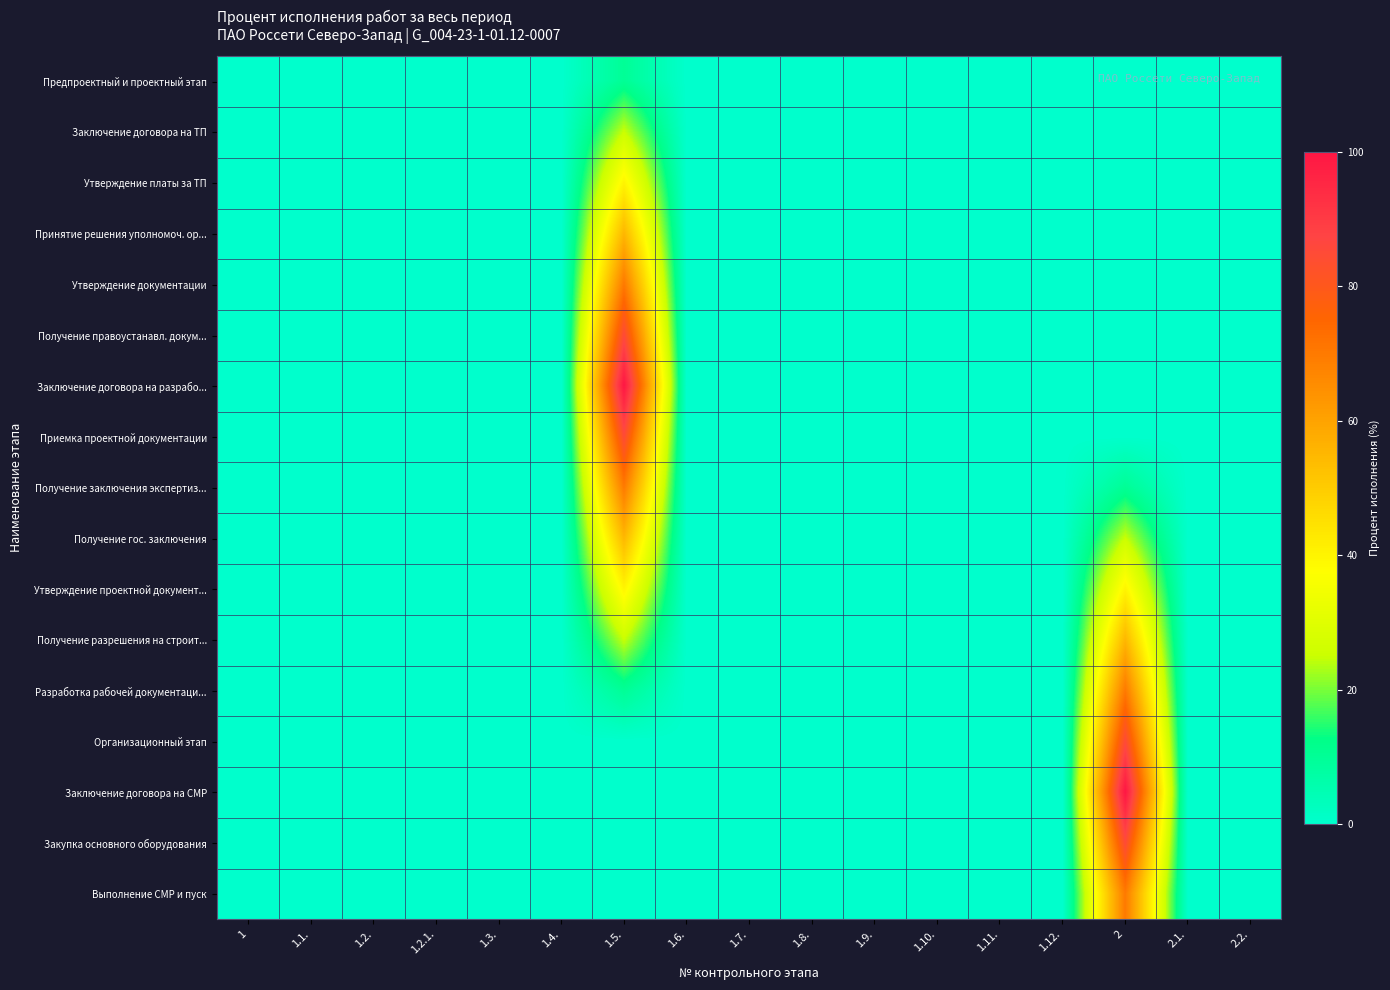

Rank the series by their maximum value, from lowest to highest.

Предпроектный и проектный этап, Заключение договора на ТП, Утверждение платы за ТП, Утверждение проектной документ..., Принятие решения уполномоч. ор..., Получение гос. заключения, Получение разрешения на строит..., Утверждение документации, Получение заключения экспертиз..., Разработка рабочей документаци..., Выполнение СМР и пуск, Получение правоустанавл. докум..., Приемка проектной документации, Организационный этап, Закупка основного оборудования, Заключение договора на разрабо..., Заключение договора на СМР